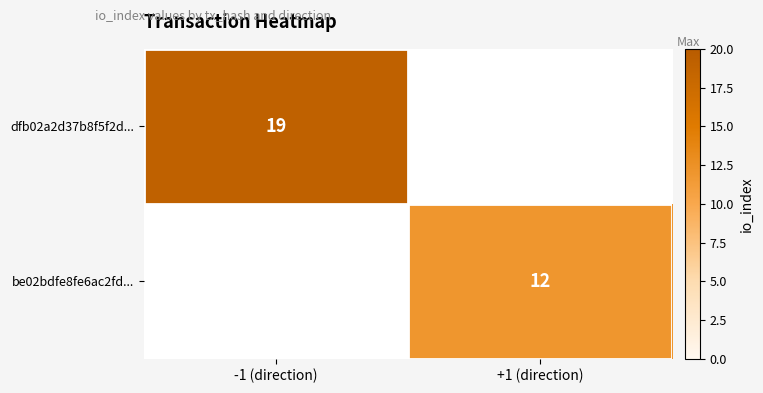

Which label corresponds to the smallest value in the chart?

+1 (direction)